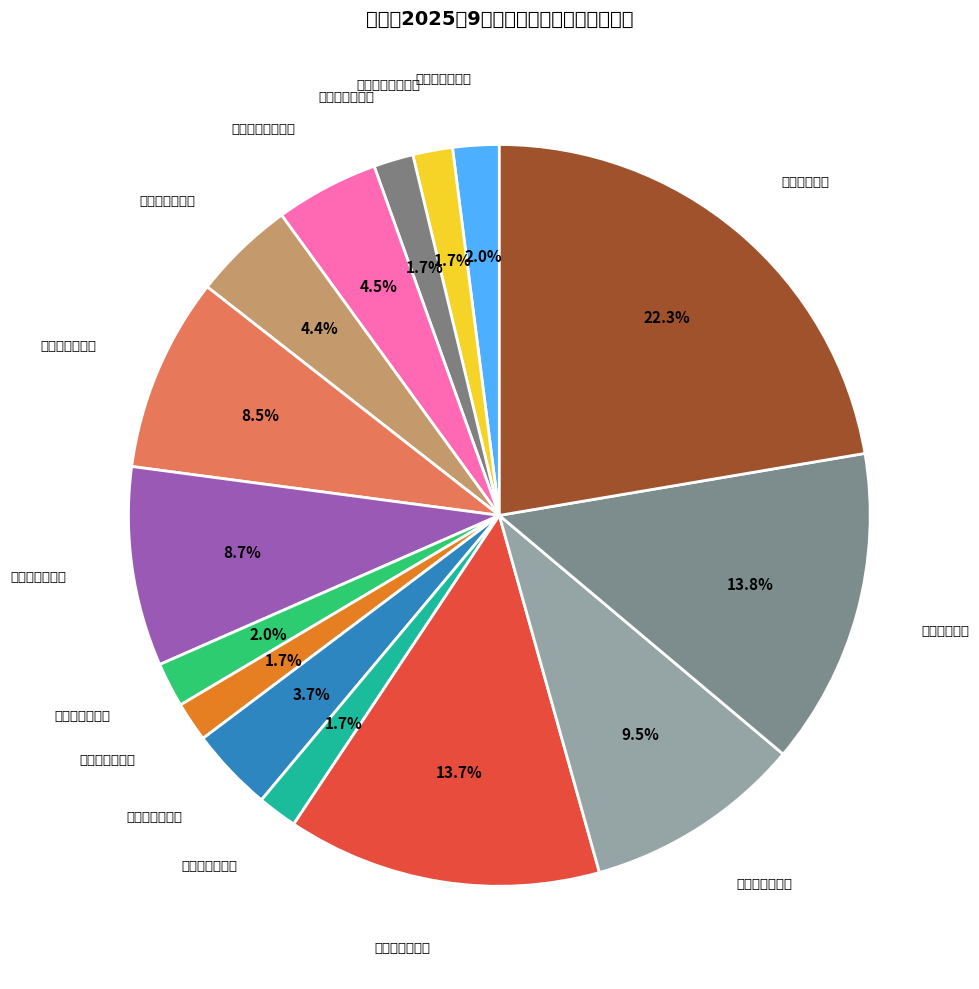

Is there any slice that represents more than half of the pie?

No